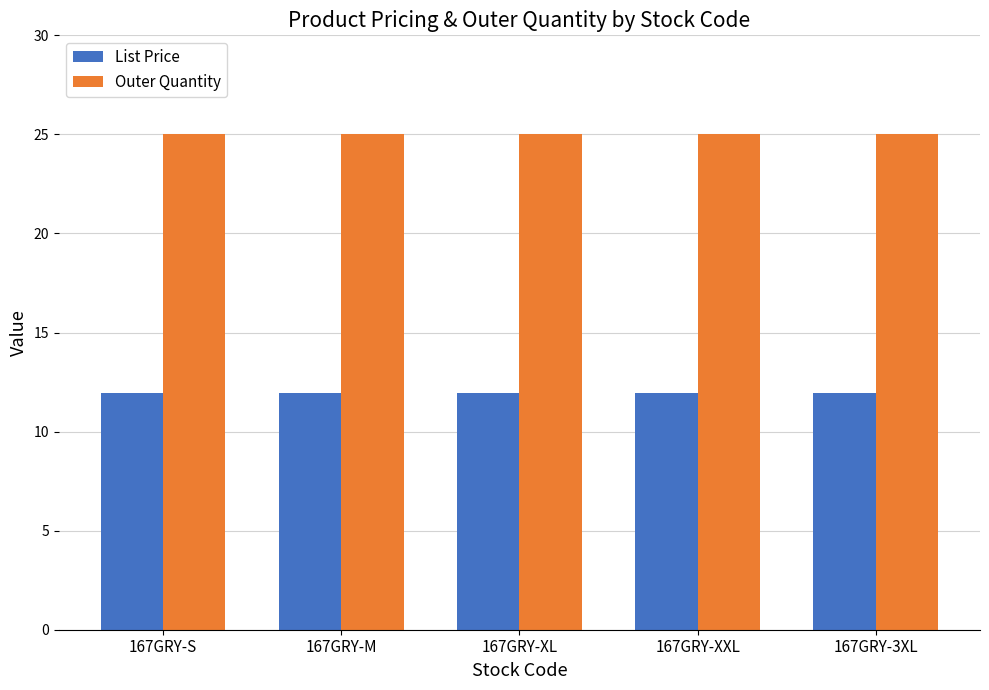

How many categories are shown in the chart?

5